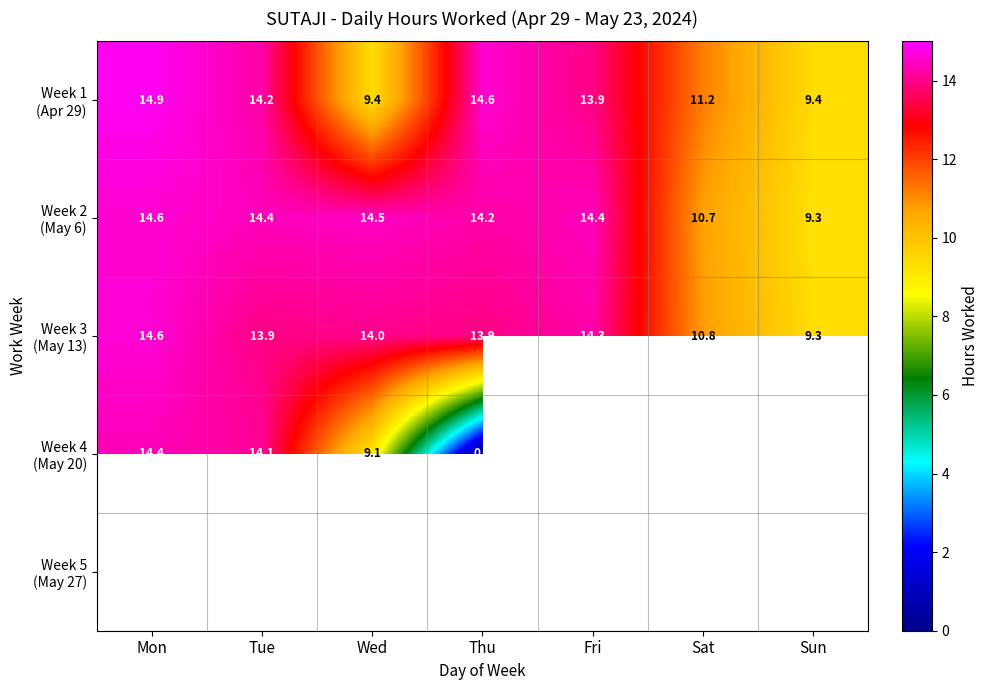

At which label does Week 1 (Apr 29) first exceed 13?

Mon